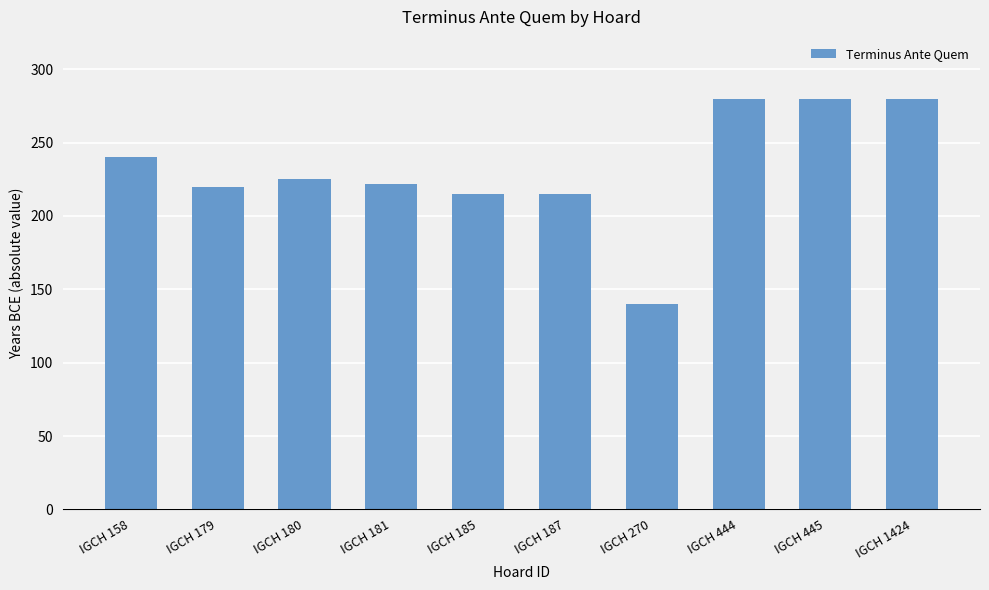

What is the difference between the second highest and second lowest values?

65